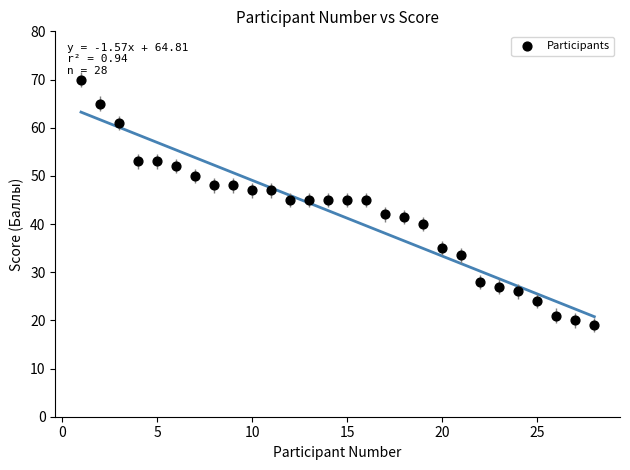

What is the range of X values (max minus min)?

27.0